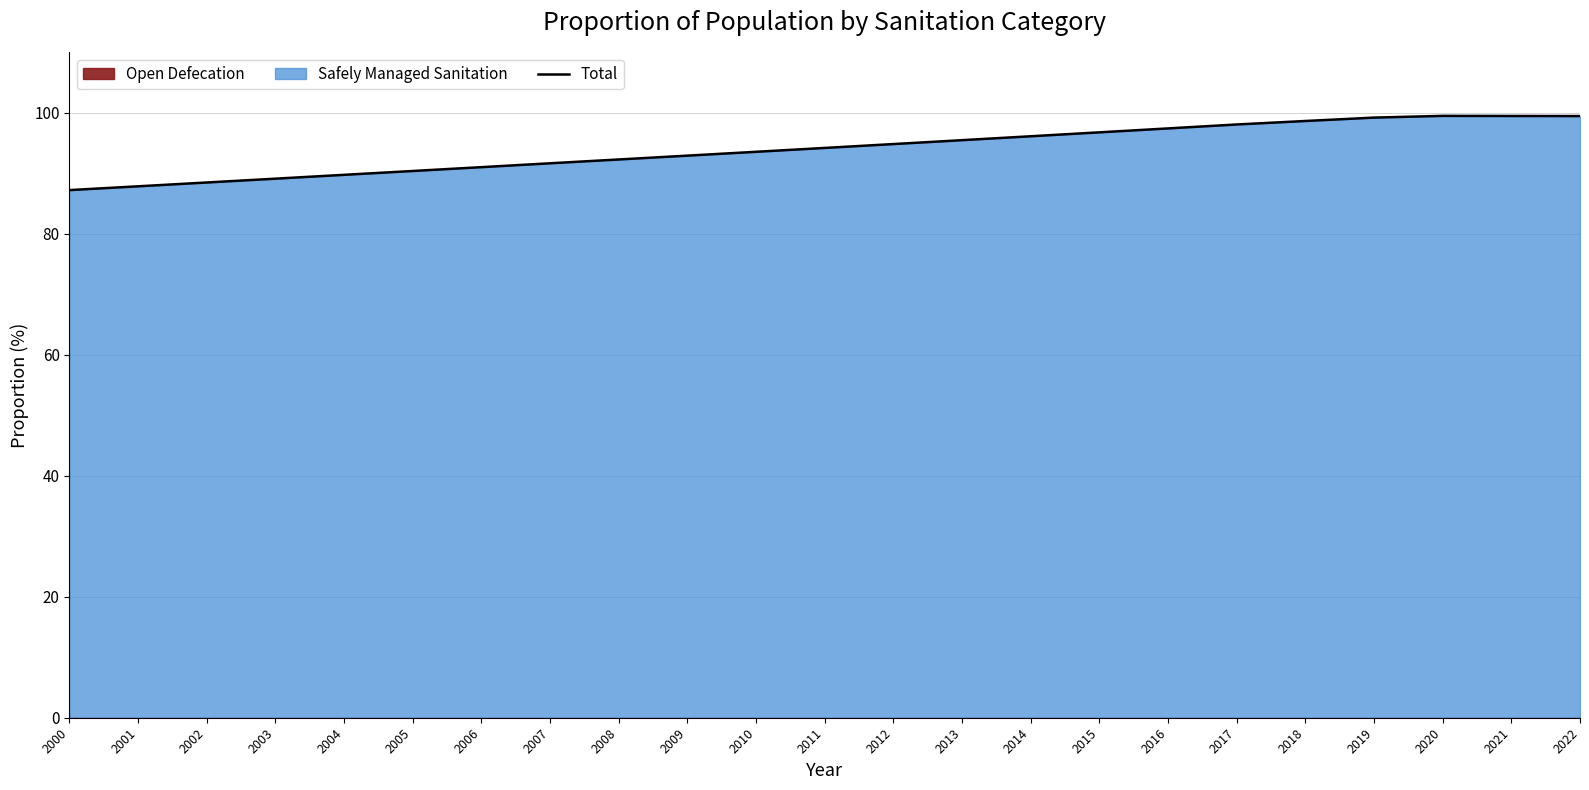

The value at 2005 is 39.2. True or false?

False